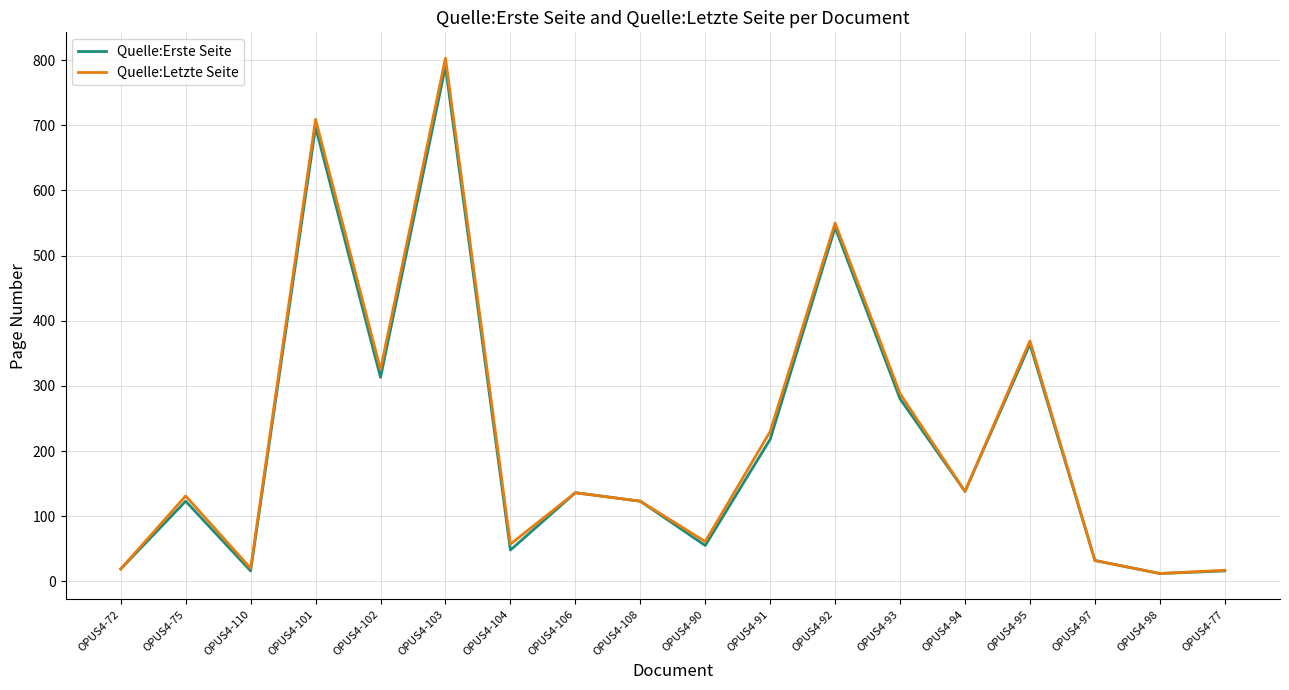

At which category is the sum across all series the highest?

OPUS4-103